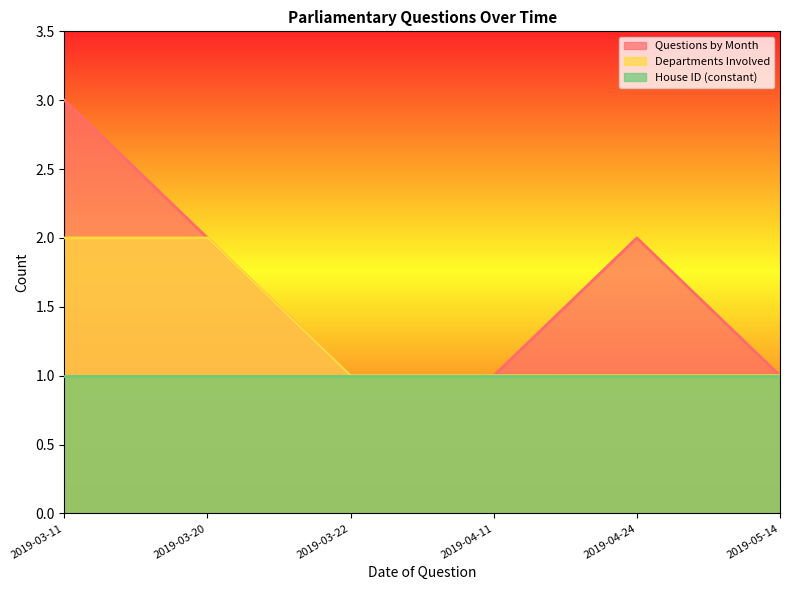

True or false: Questions by Month has a value of 1 at 2019-03-22.

True